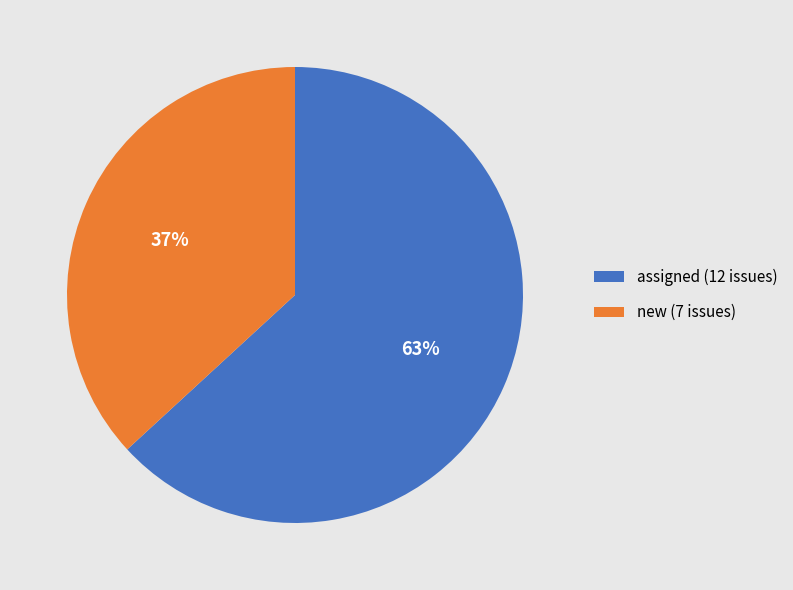

Is it true that new is 46% of the pie?

False